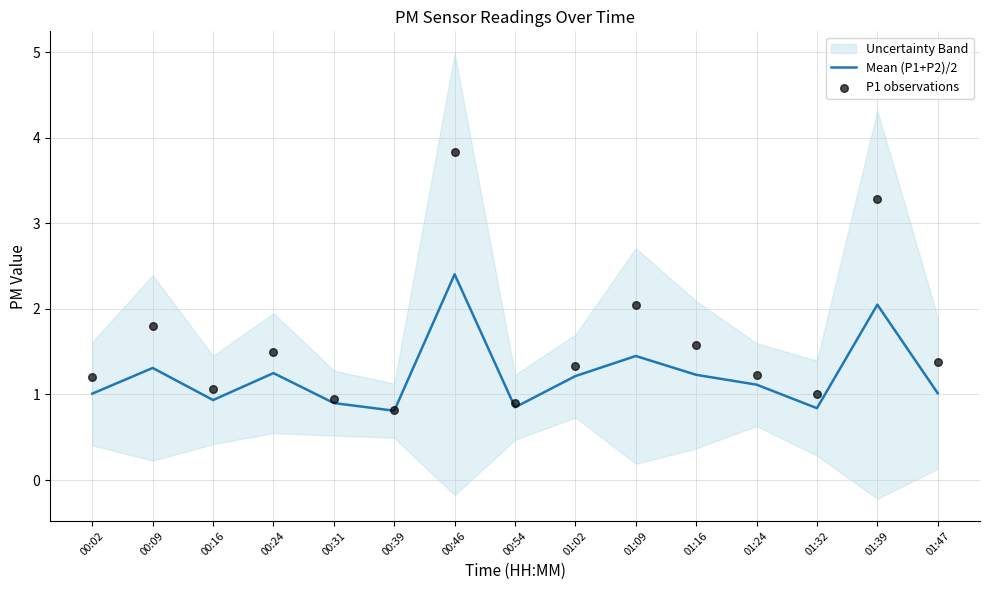

What is the highest value of the Mean (P1+P2)/2 series?

2.4